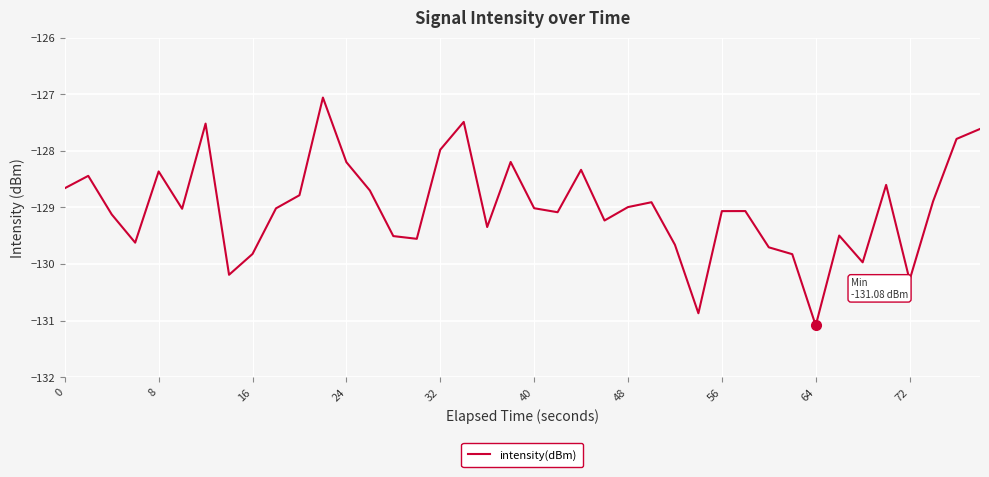

What is the average value?

-129.0